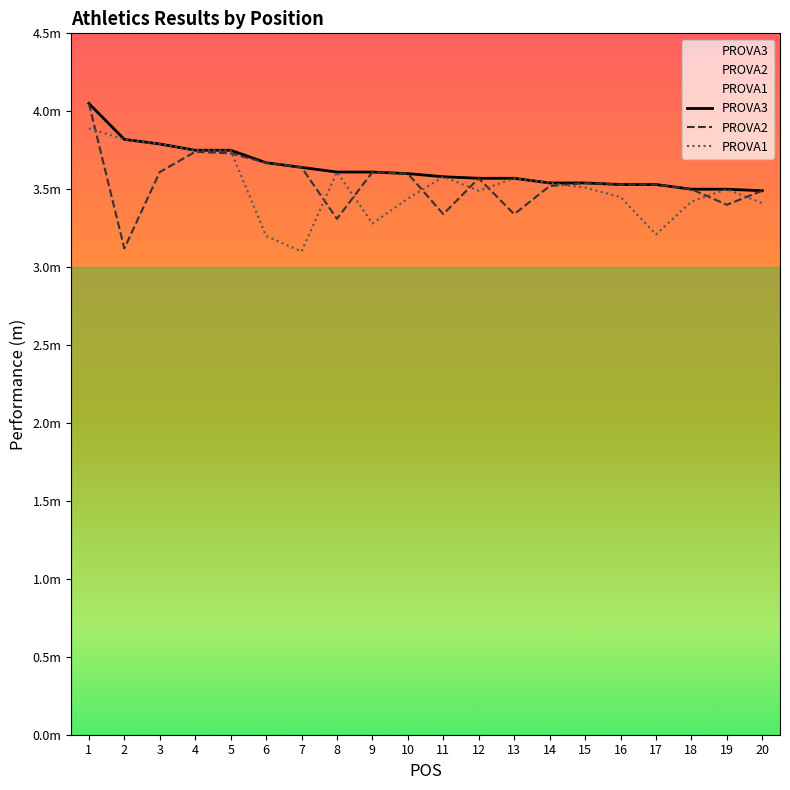

At which category does the chart reach its peak across all series?

1